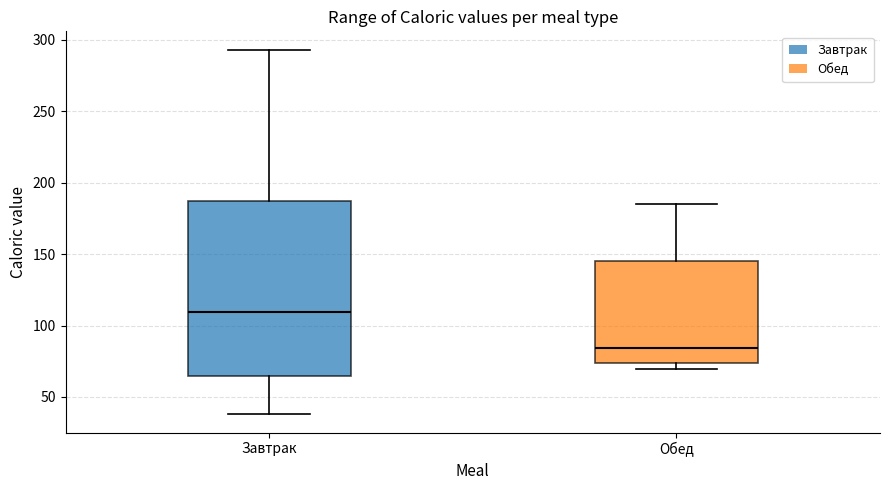

Which box has the lowest median line?

Обед